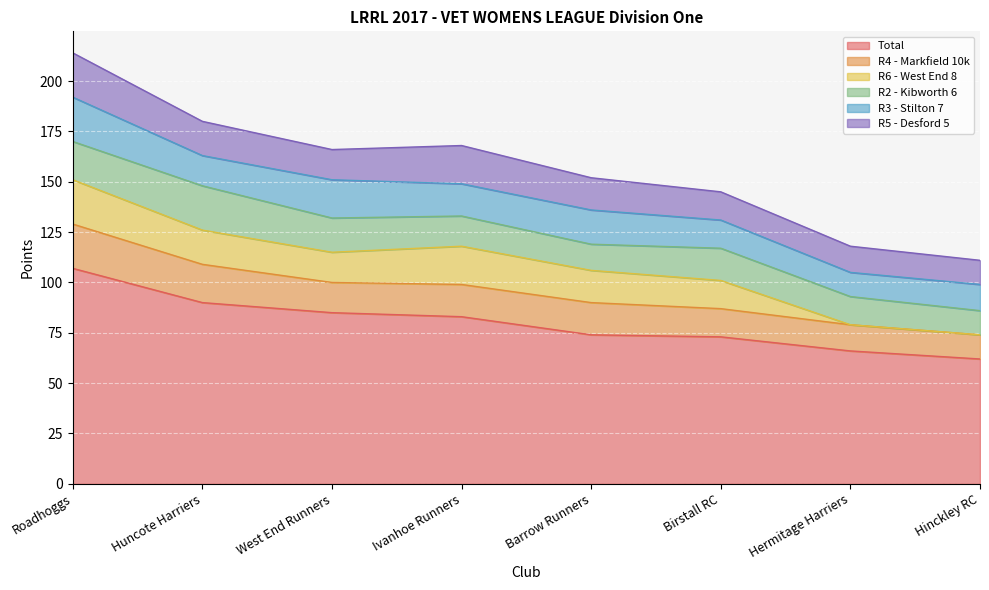

What is the label of the 7th point from the right?

Huncote Harriers